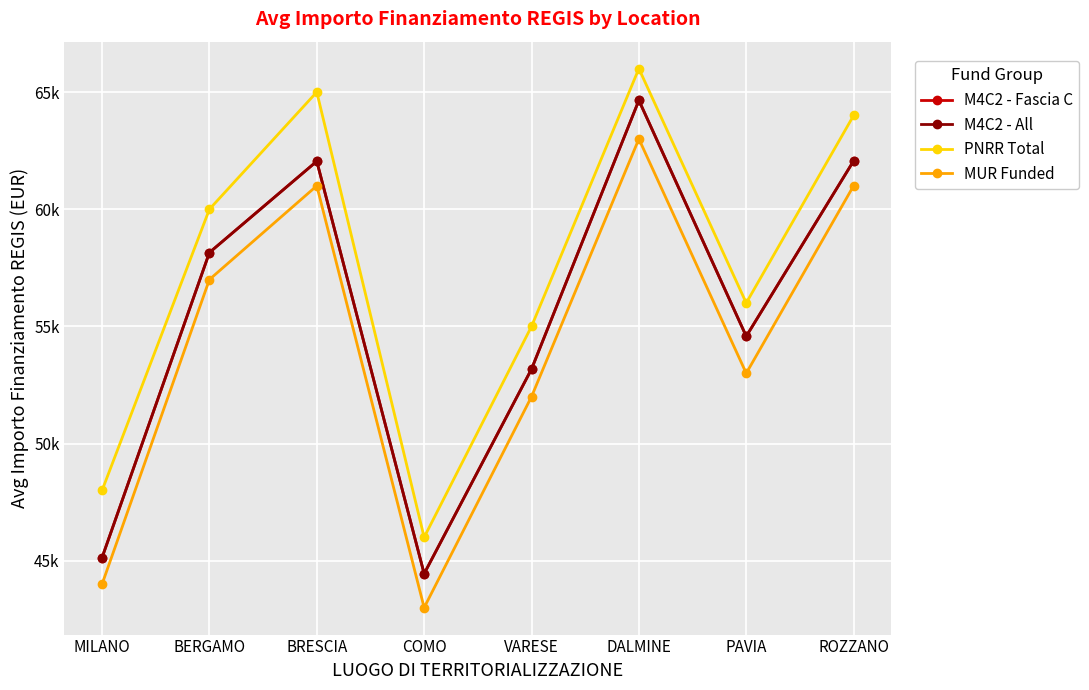

What is the greatest value displayed?

66000.0